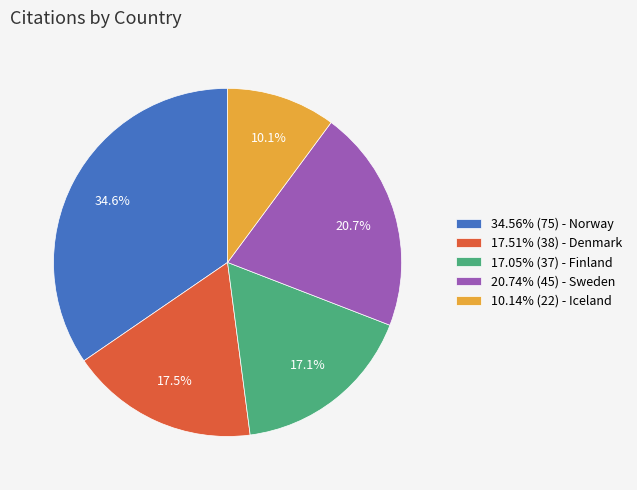

Does 17.51% (38) - Denmark represent more than half of the total?

No